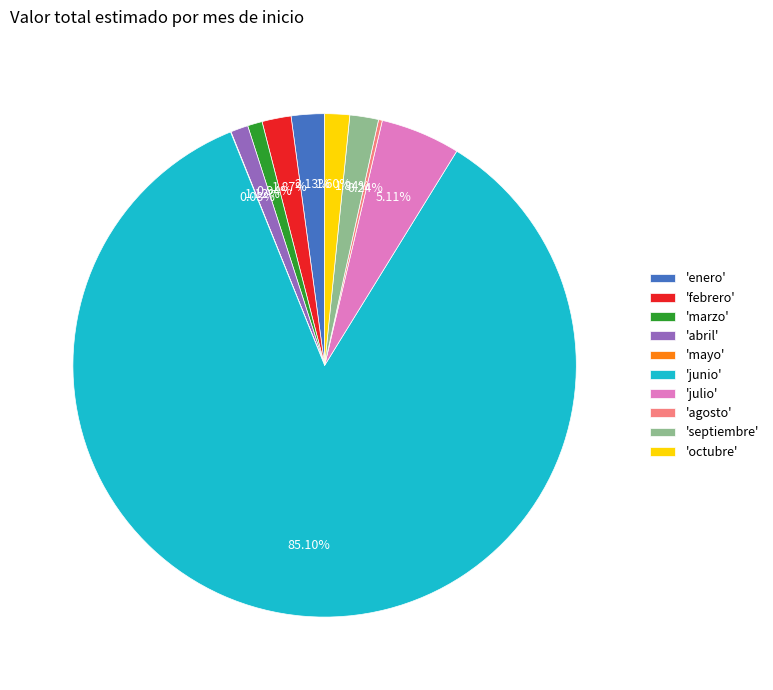

Between 'marzo' and 'enero', which is larger?

'enero'